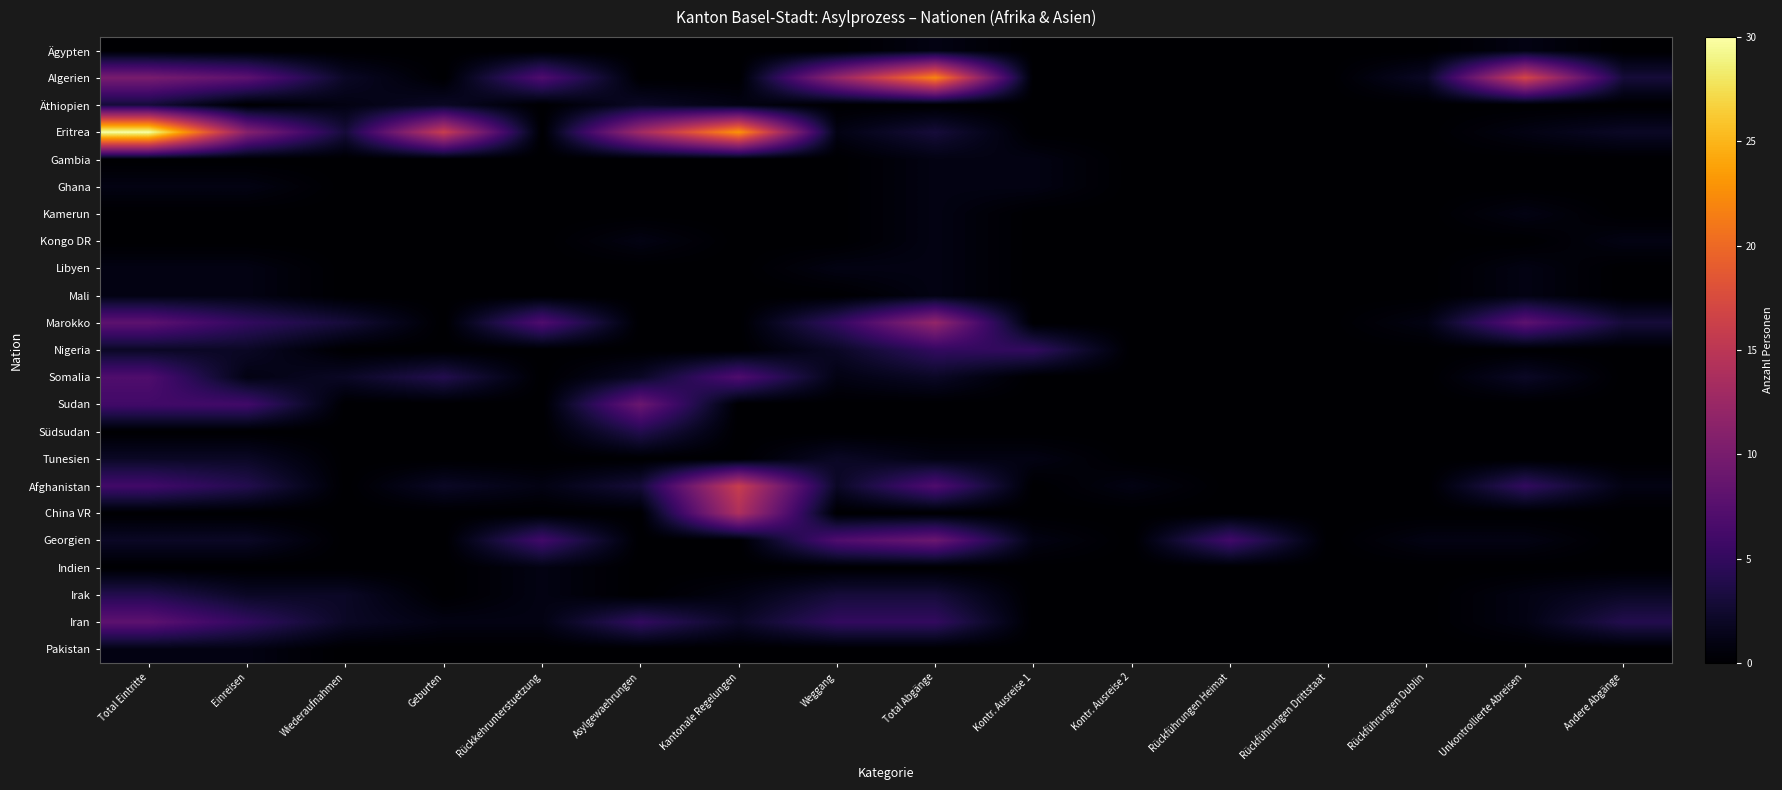

Between Kontr. Ausreise 1 and Kontr. Ausreise 2, which series saw the biggest shift?

Nigeria